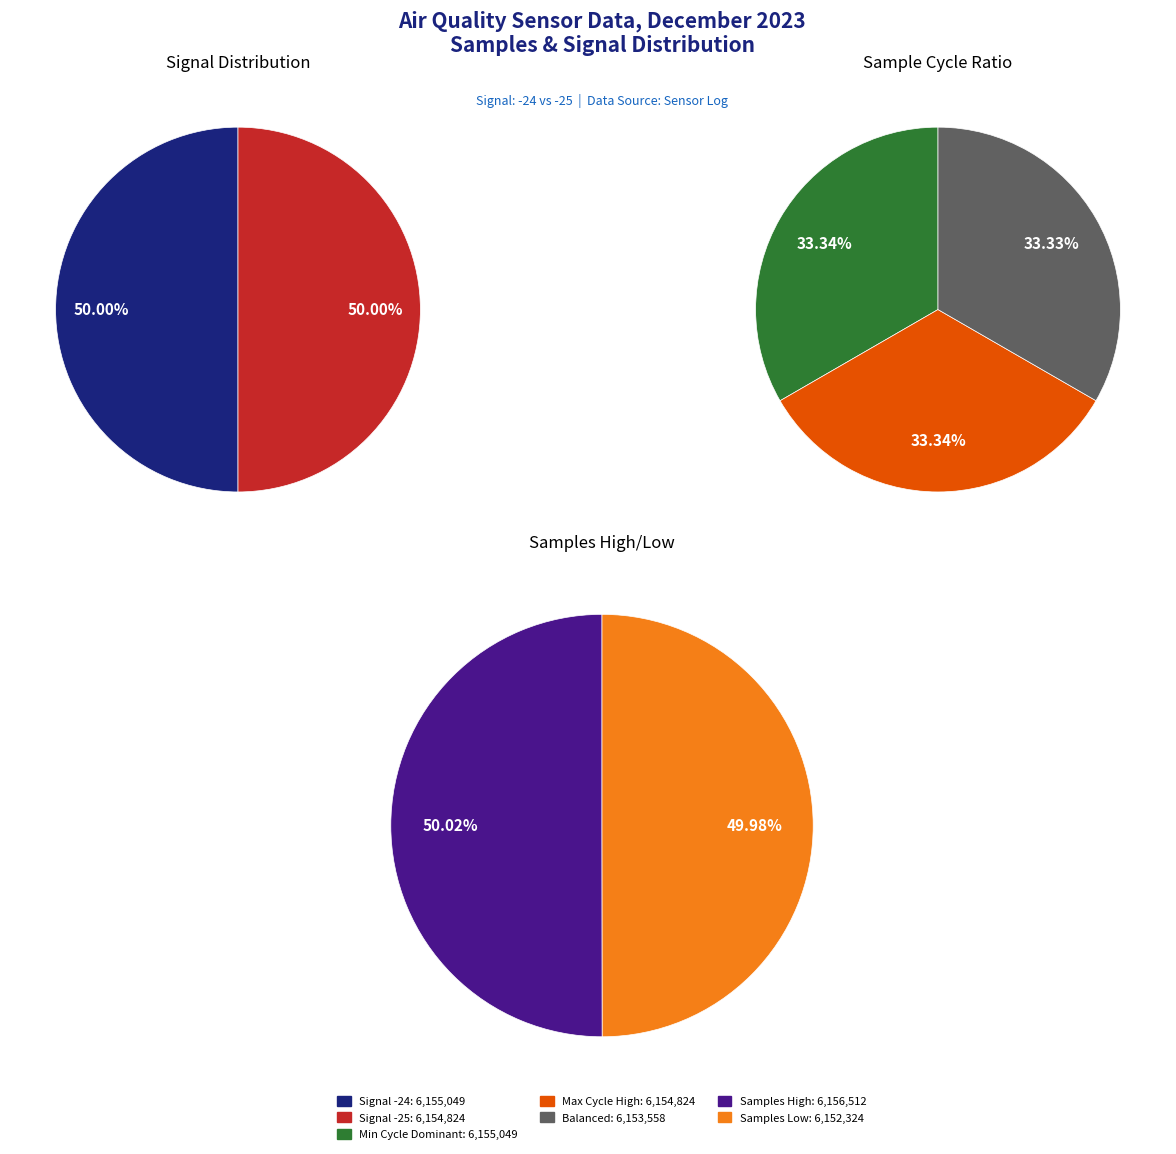

What is the ratio of the value at Signal -24 to the value at Signal -25?

1.0